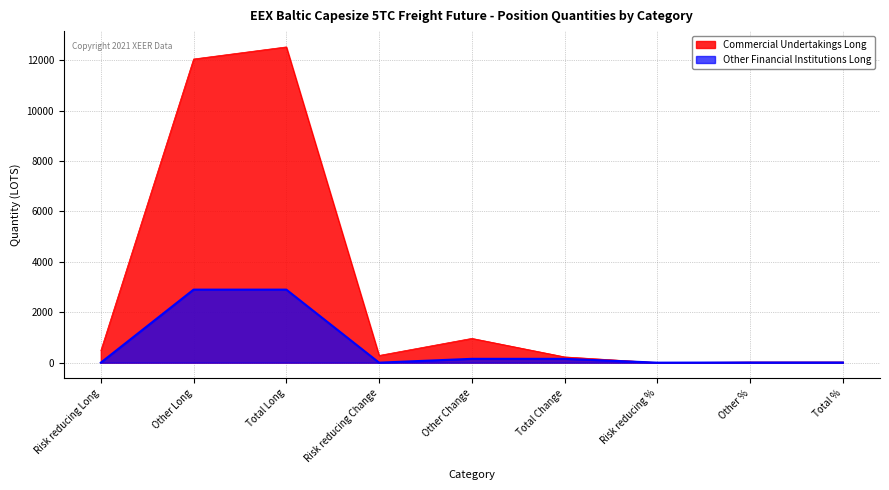

What value does the Other Financial Institutions Long series have at Total Long?

2898.8